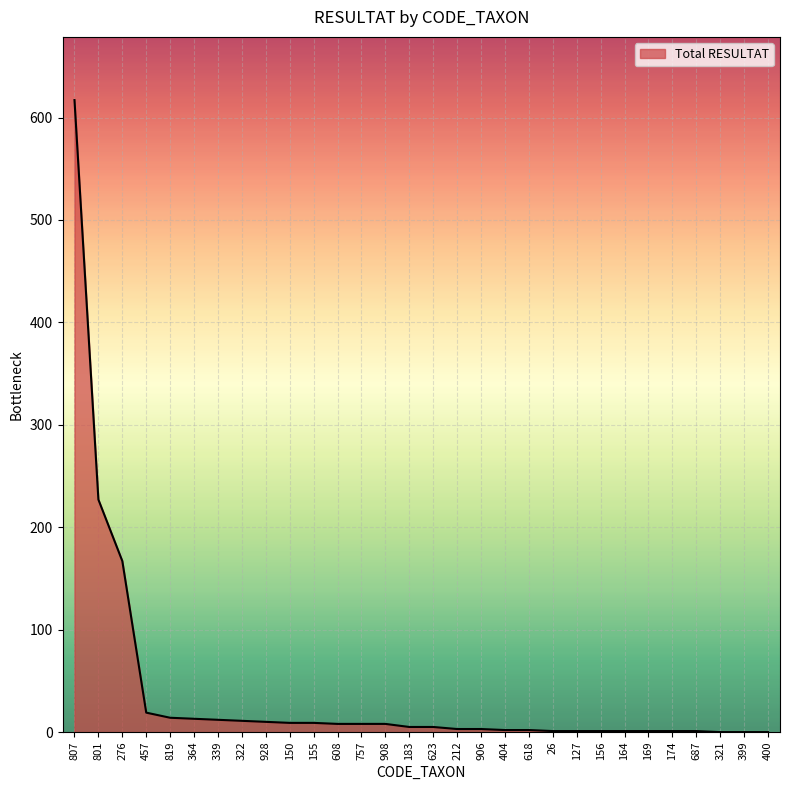

Is it true that the value at 819 is 14?

True